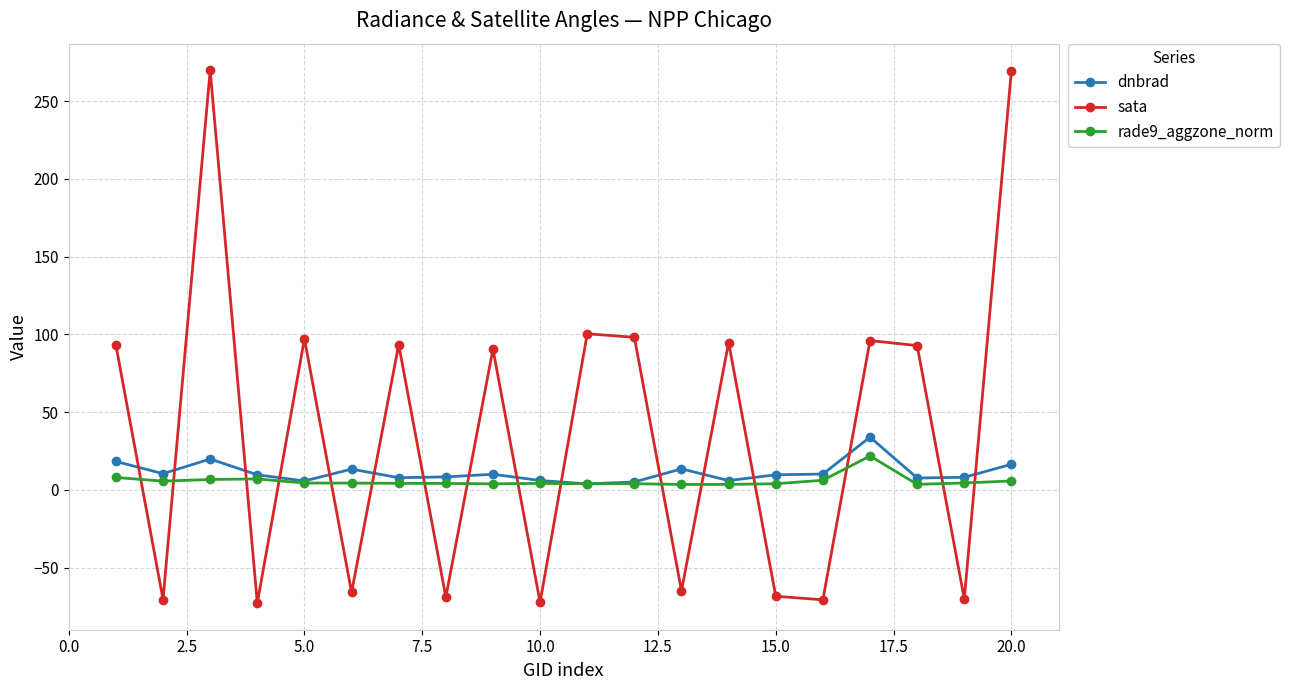

True or false: sata and dnbrad intersect in this chart.

True